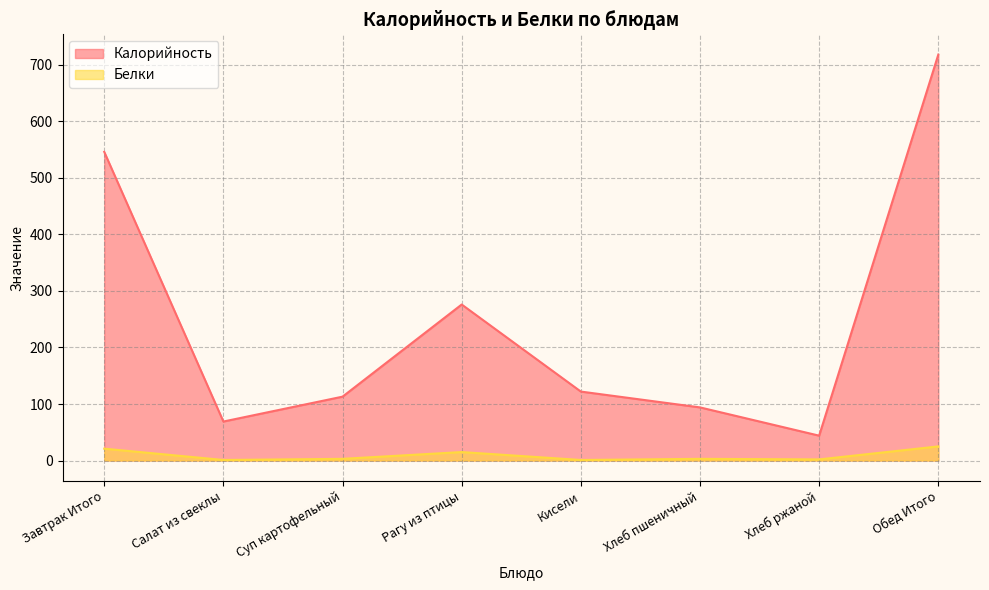

Rank the series by their average value, from highest to lowest.

Калорийность, Белки